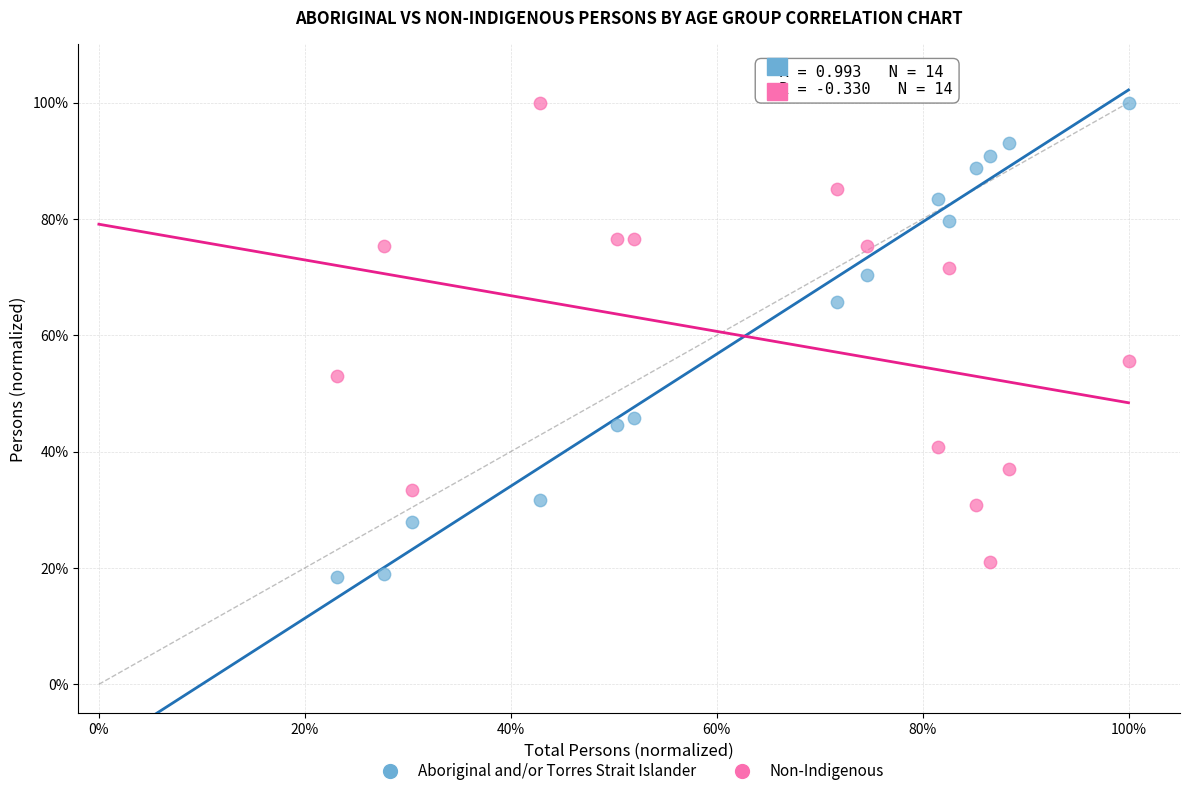

What are all the series names shown in the legend?

Aboriginal and/or Torres Strait Islander, Non-Indigenous